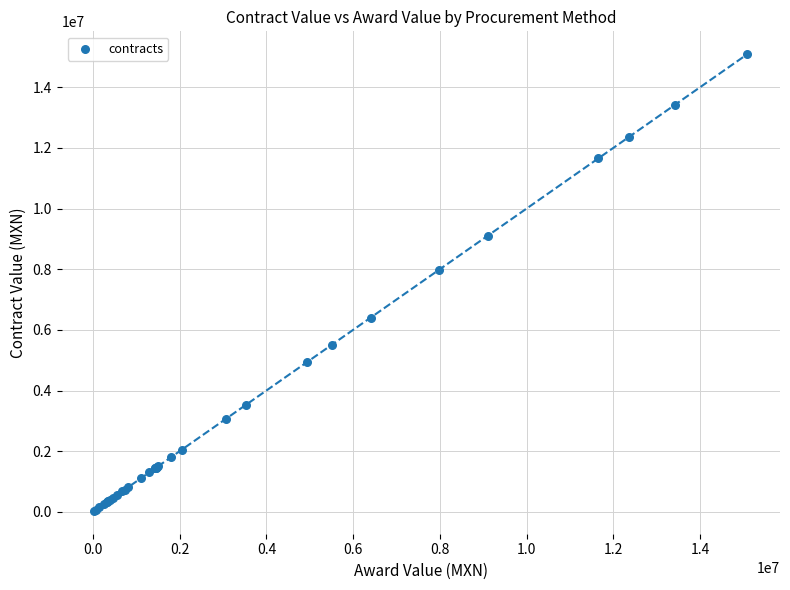

What Y value in the scatter plot is closest to 7560147?

7973160.2